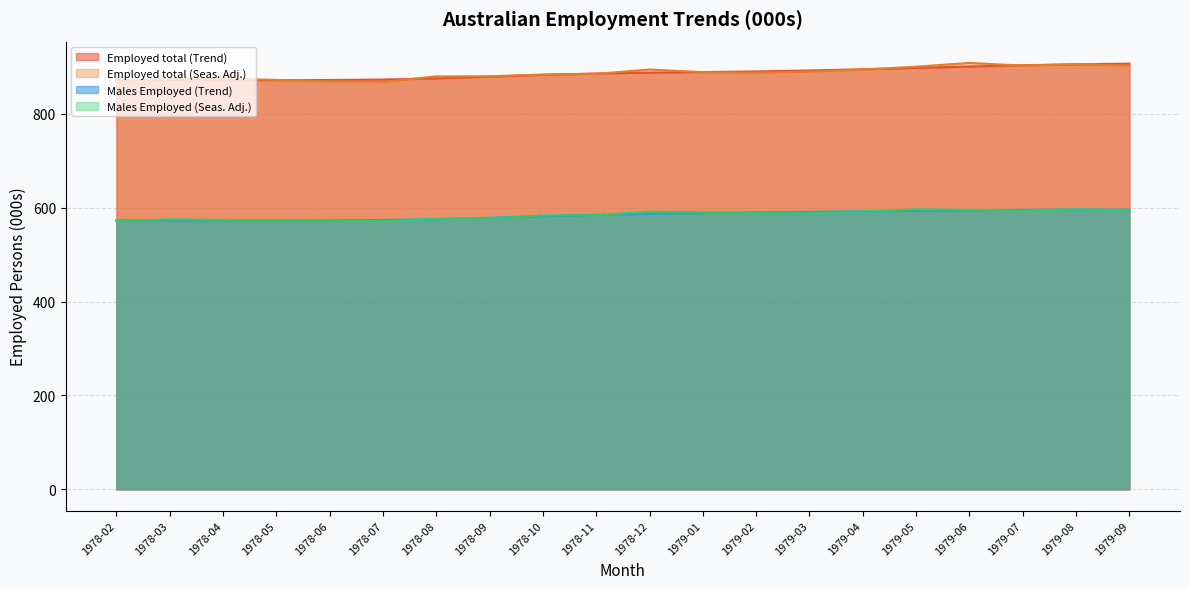

What is the label of the 2nd point from the left?

1978-03